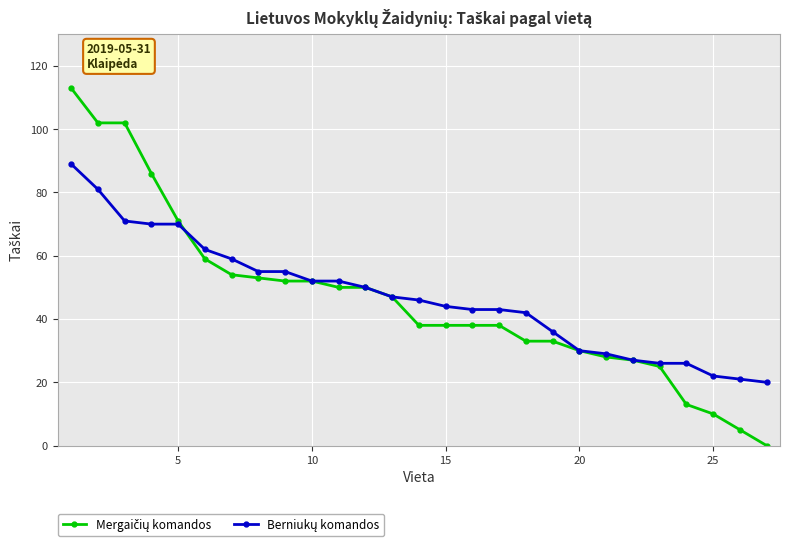

At how many categories does at least one series exceed 8?

27